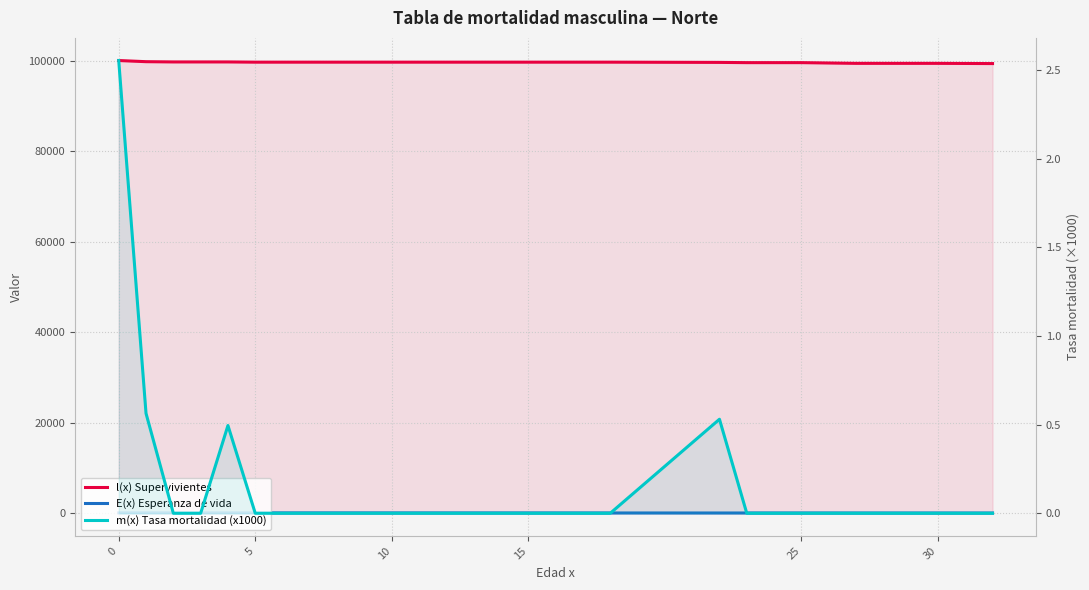

True or false: l(x) Supervivientes has more than 1 interior local peaks.

False